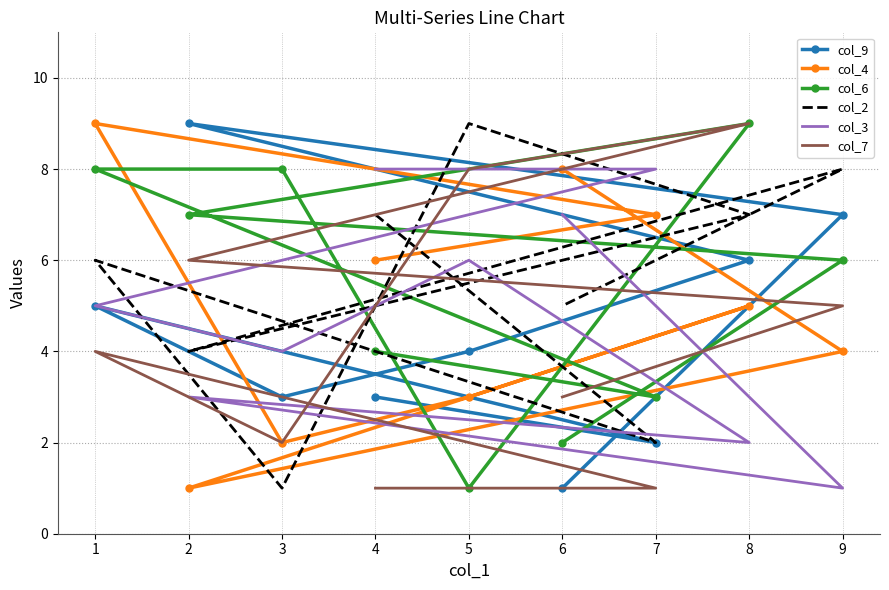

Which series has the largest total across all categories?

col_2